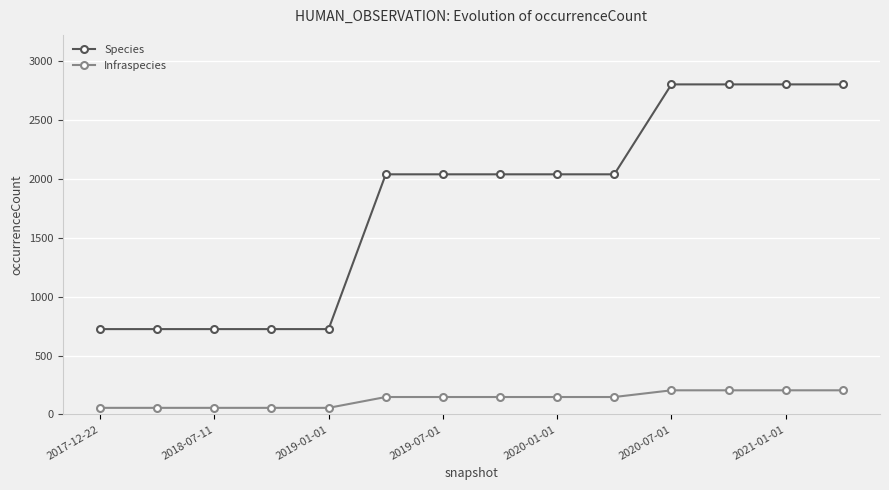

What is the value of the Species point at the 2nd from the left?

725